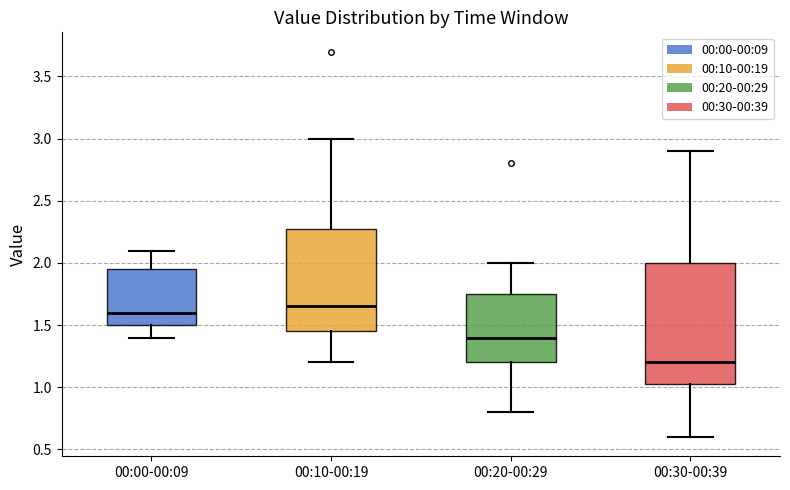

Where does the median line of the box for 00:00-00:09 sit on the y-axis? The values are not printed on the chart, so give them approximately, as read against the axis.

1.60